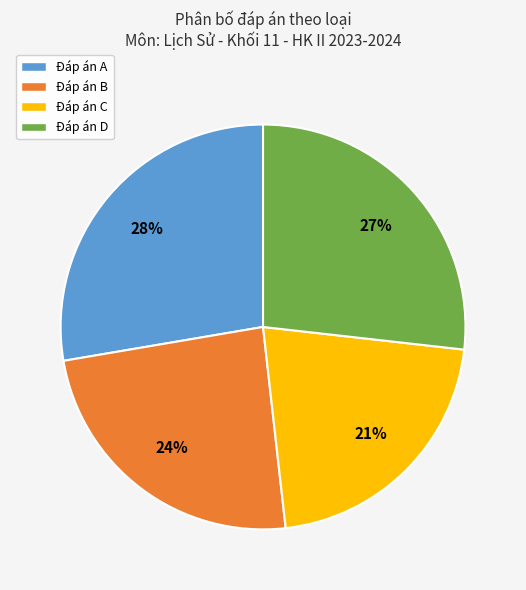

To the nearest percent, what percentage of the pie is Đáp án C?

21%